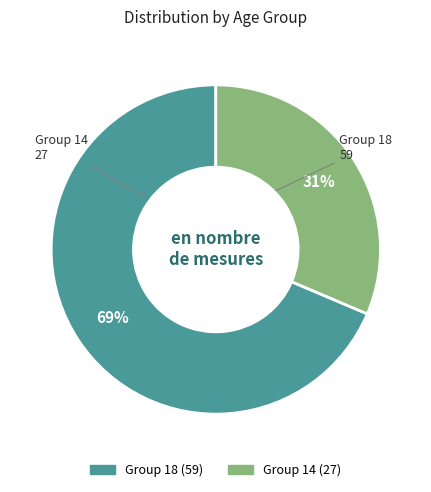

How many slices are in this pie chart?

2